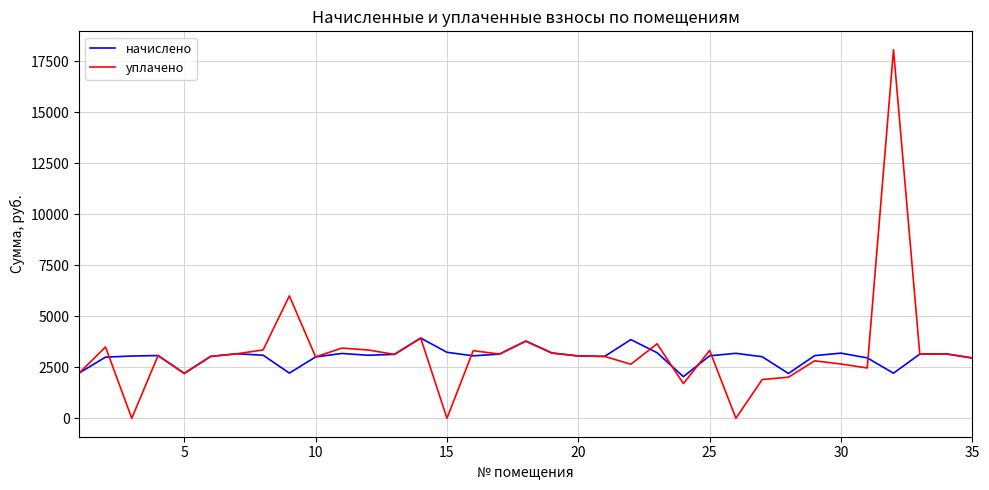

What is the highest value of the начислено series?

3931.2